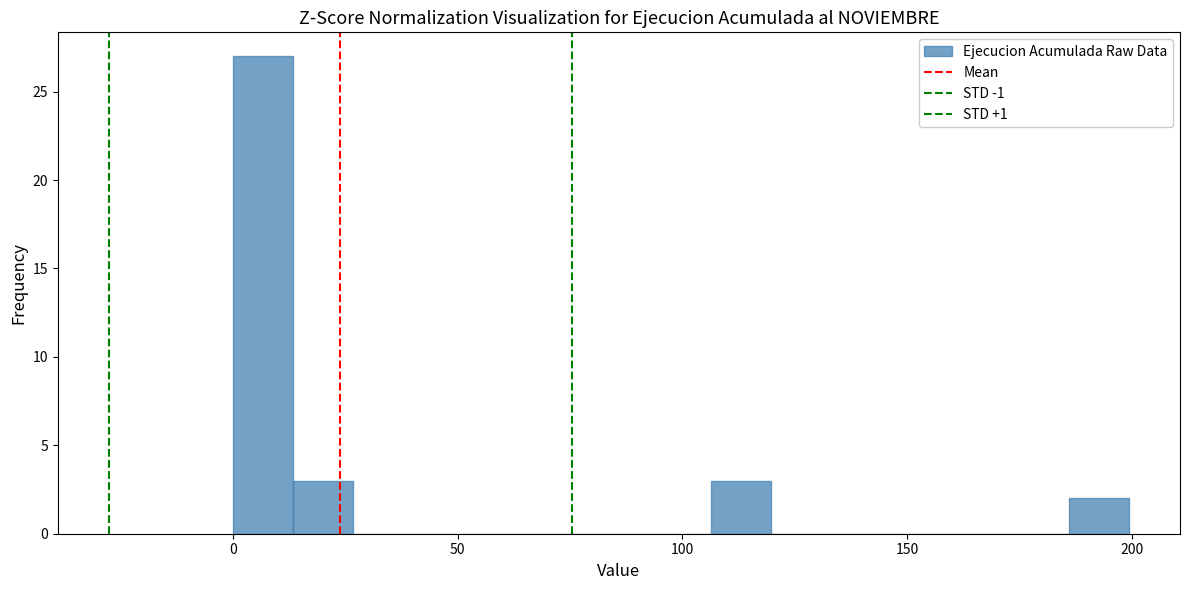

Read against the x-axis, roughly where is the centre of the tallest bar?

5